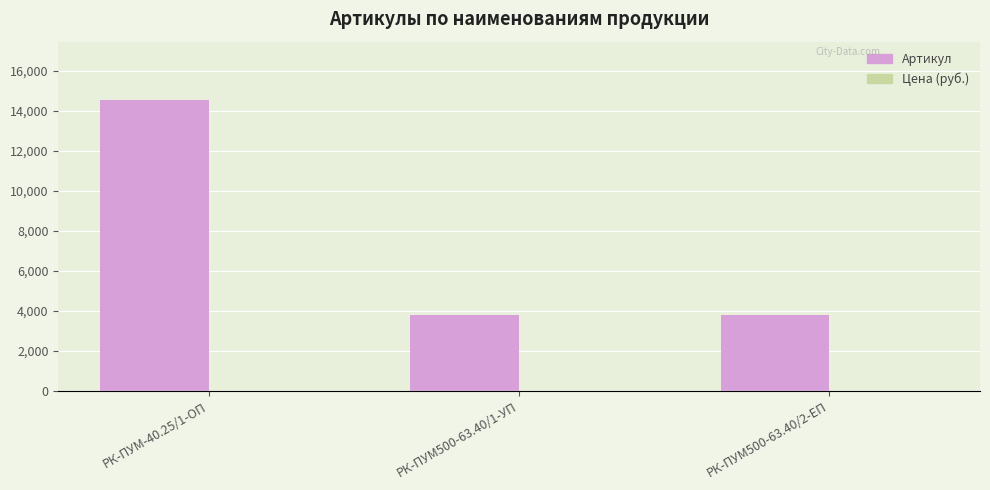

At which category does the chart reach its peak across all series?

РК-ПУМ-40.25/1-ОП